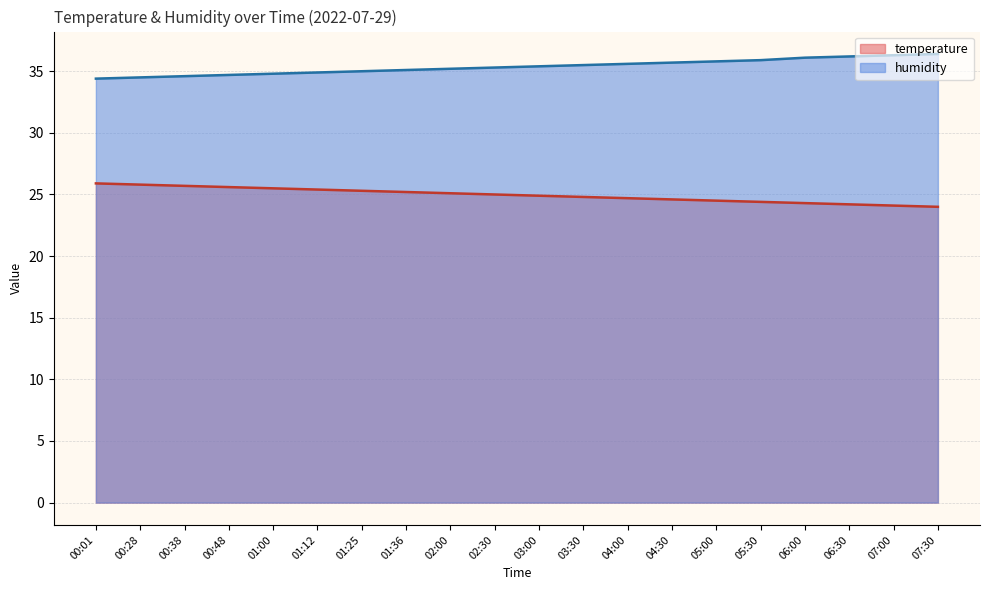

Reading right to left, transcribe all the data shown in this chart.

temperature: 24.0	24.1	24.2	24.3	24.4	24.5	24.6	24.7	24.8	24.9	25.0	25.1	25.2	25.3	25.4	25.5	25.6	25.7	25.8	25.9
humidity: 36.4	36.3	36.2	36.1	35.9	35.8	35.7	35.6	35.5	35.4	35.3	35.2	35.1	35.0	34.9	34.8	34.7	34.6	34.5	34.4